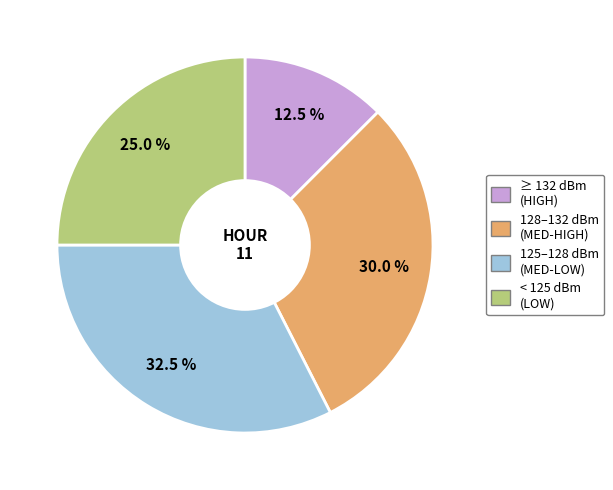

How many segments does this pie chart have?

4